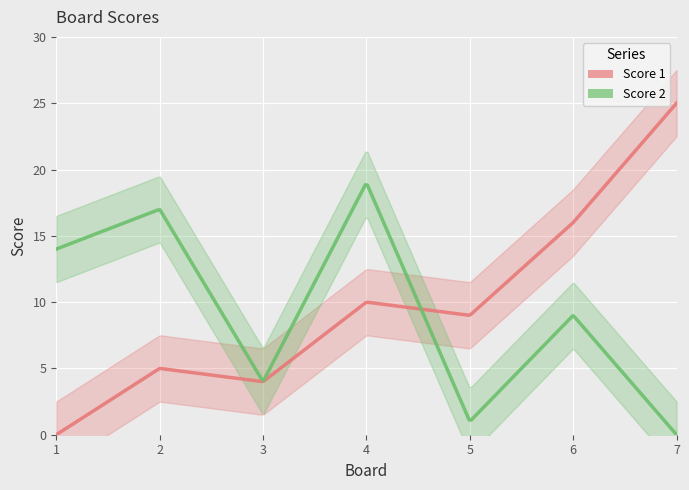

Which series has the widest spread of values?

Score 1